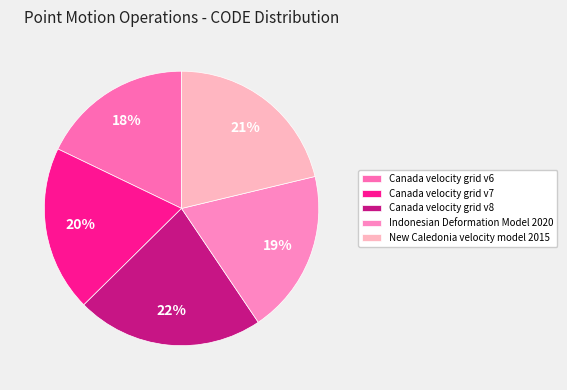

Is it true that Canada velocity grid v7 is 20% of the pie?

True